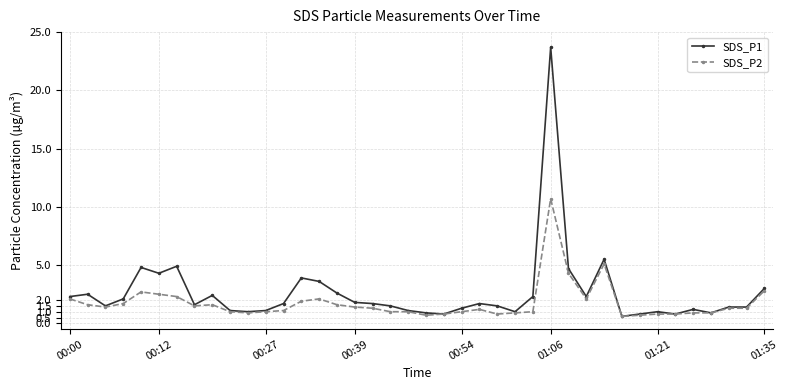

What is the value of the SDS_P1 point at the 24th from the left?

1.7